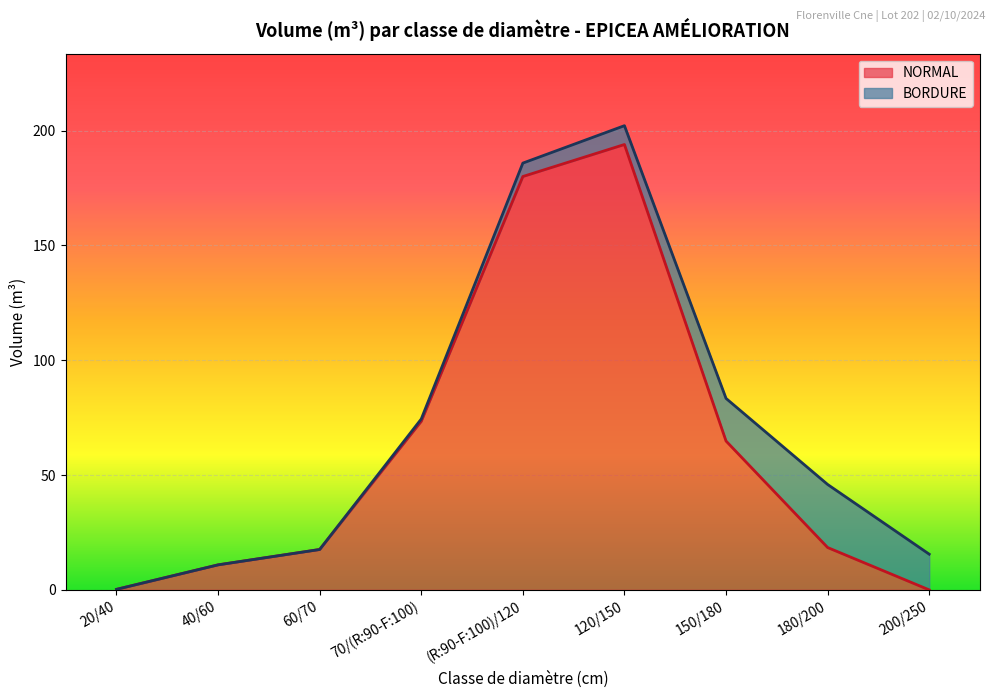

What is the maximum value for NORMAL?

193.9